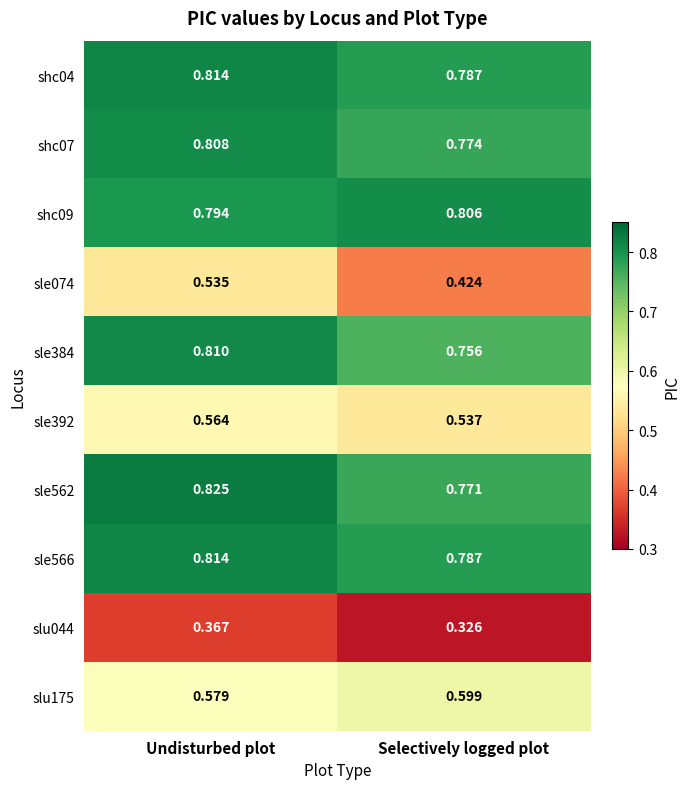

At which label does sle384 reach its minimum?

Selectively logged plot